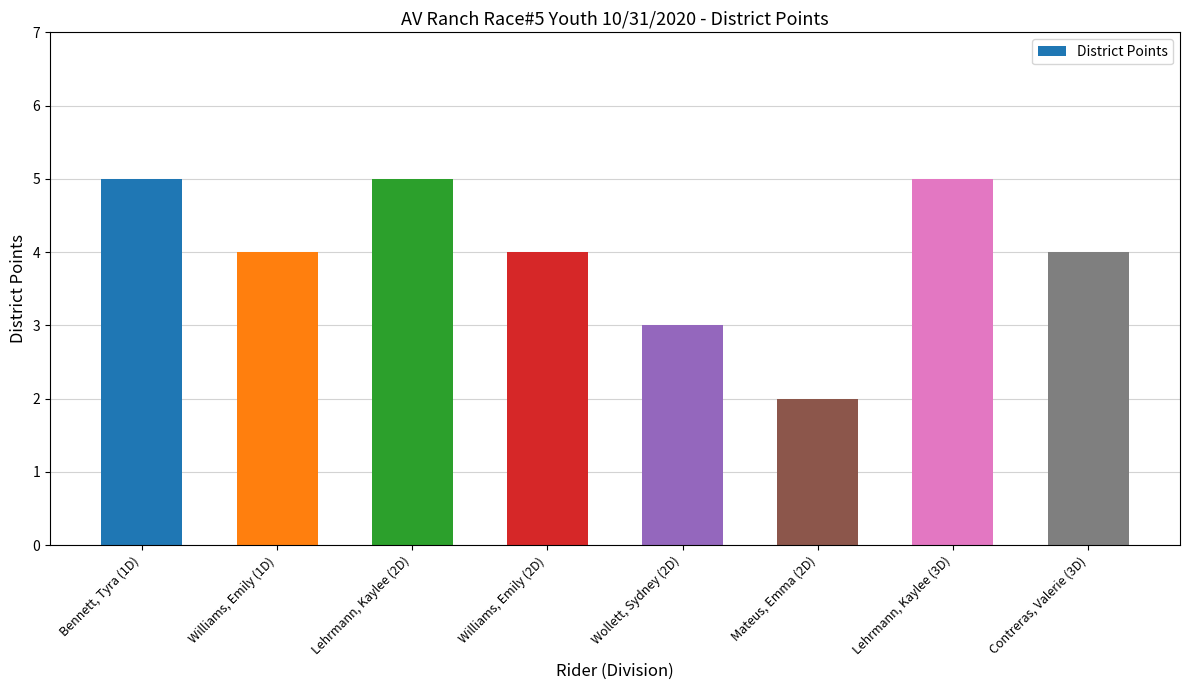

What is the change in value from Bennett, Tyra (1D) to Contreras, Valerie (3D)?

-1